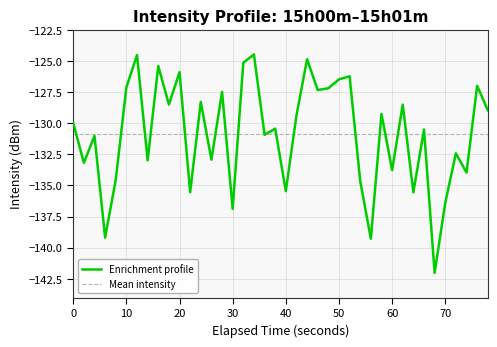

Is it true that Enrichment profile equals -135.5 at 40?

True